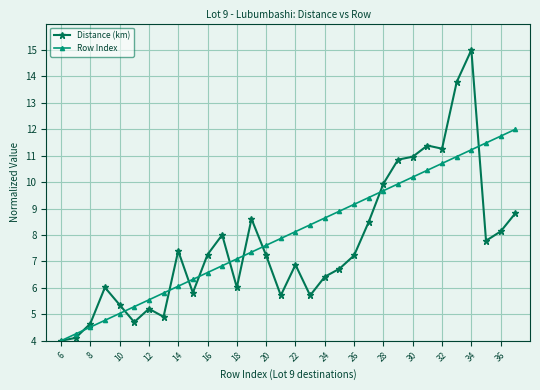

List the series in order of their peak value, highest first.

Distance (km), Row Index